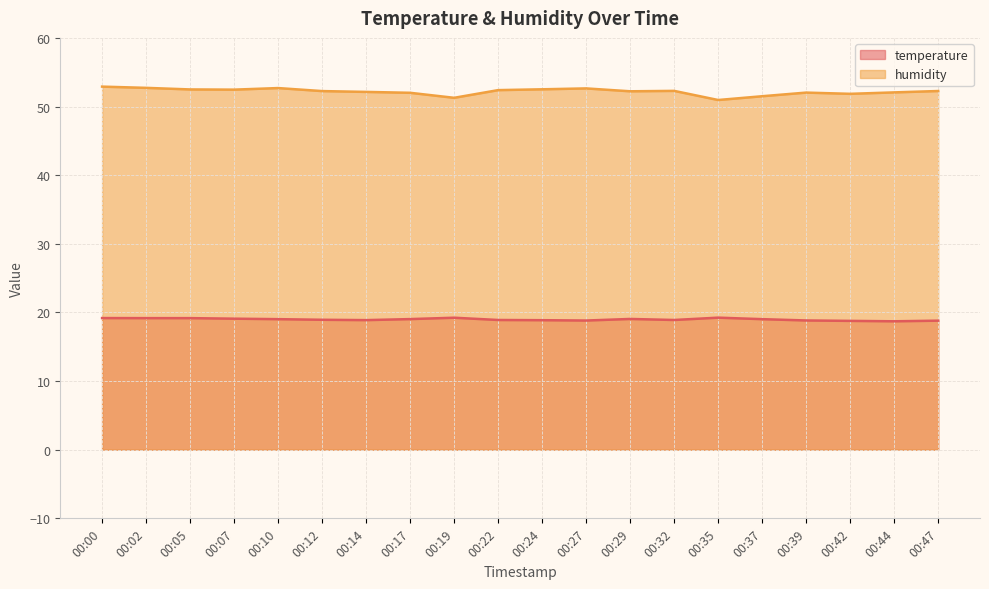

What value does the temperature series have at 00:10?

19.0